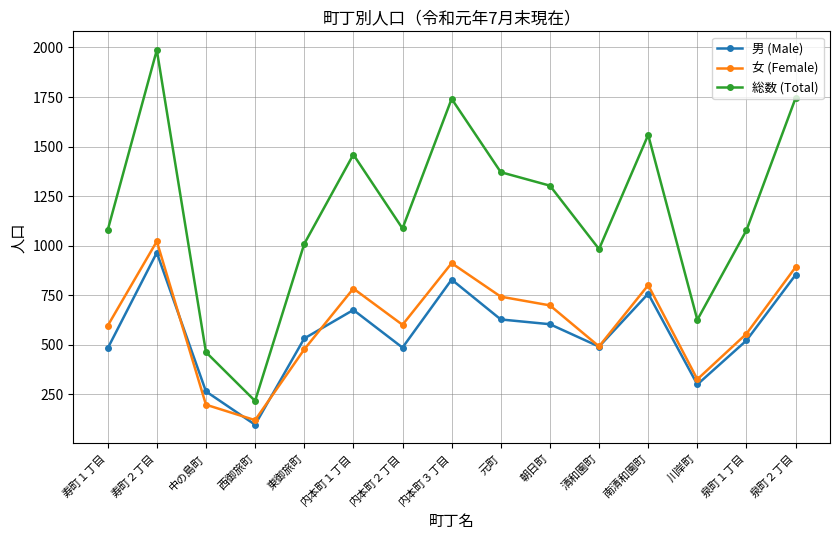

True or false: 総数 (Total) and 女 (Female) cross at least once.

False